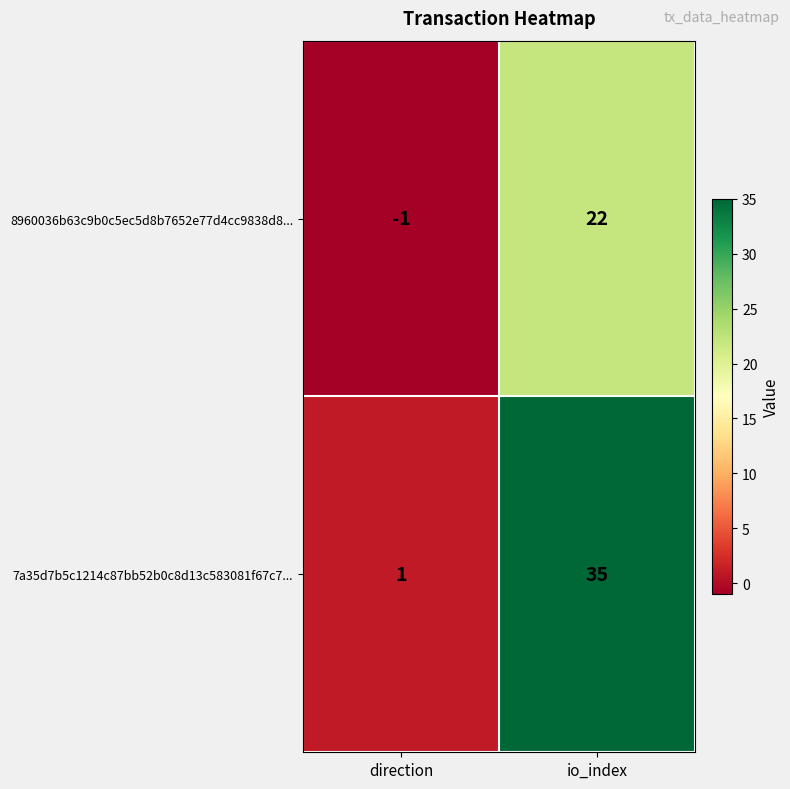

Reading left to right, extract all data points from this chart.

8960036b63c9b0c5ec5d8b7652e77d4cc9838d8...: direction=-1	io_index=22
7a35d7b5c1214c87bb52b0c8d13c583081f67c7...: direction=1	io_index=35